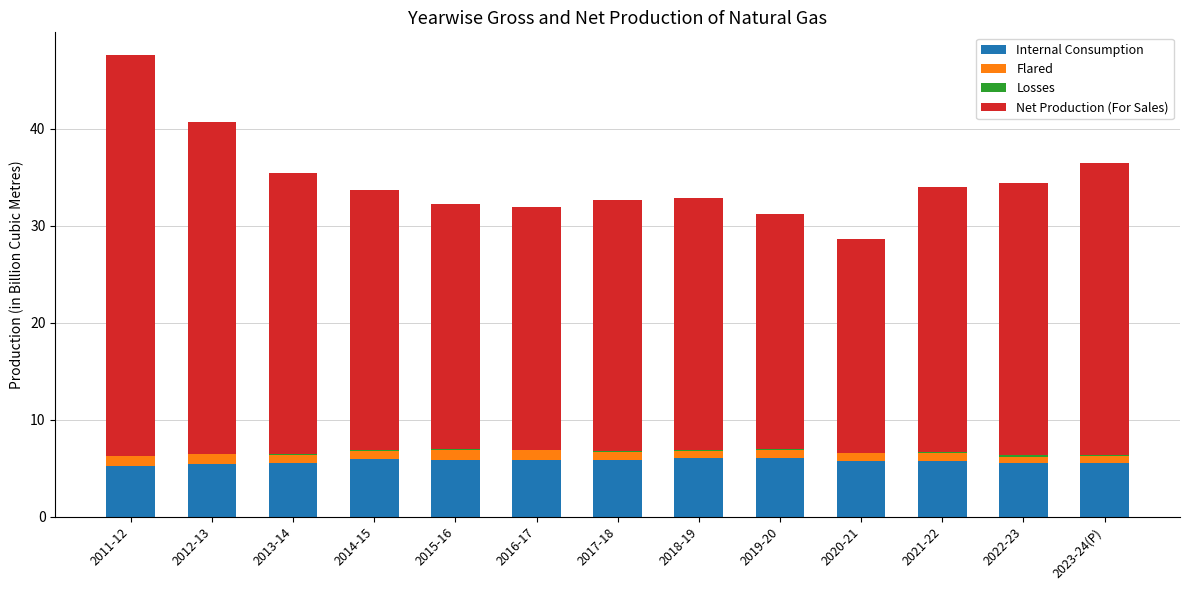

At which category is the sum across all series the highest?

2011-12